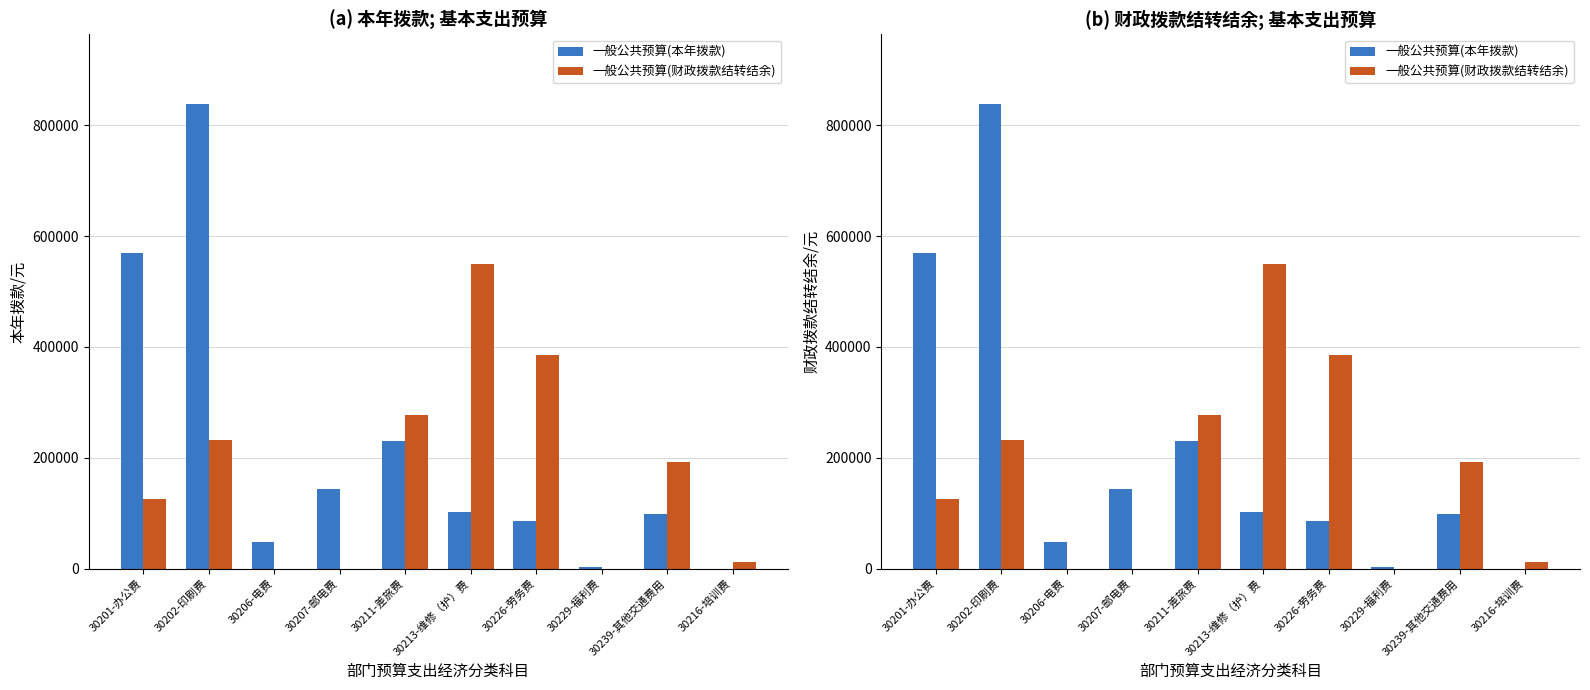

How many groups of bars are there?

10